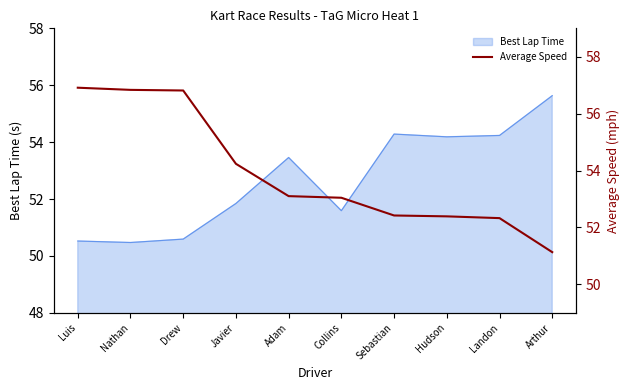

Is it true that Best Lap Time equals 53.5 at Adam?

True